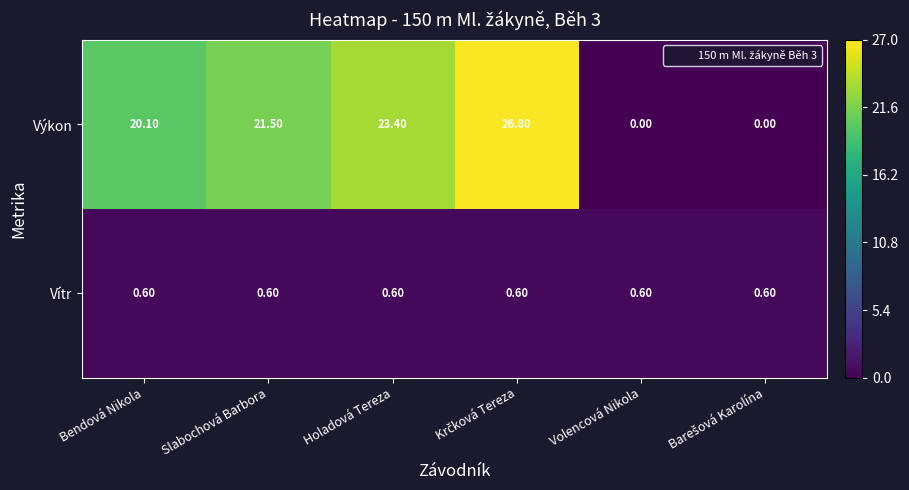

Where does the Výkon series first go above 21?

Slabochová Barbora